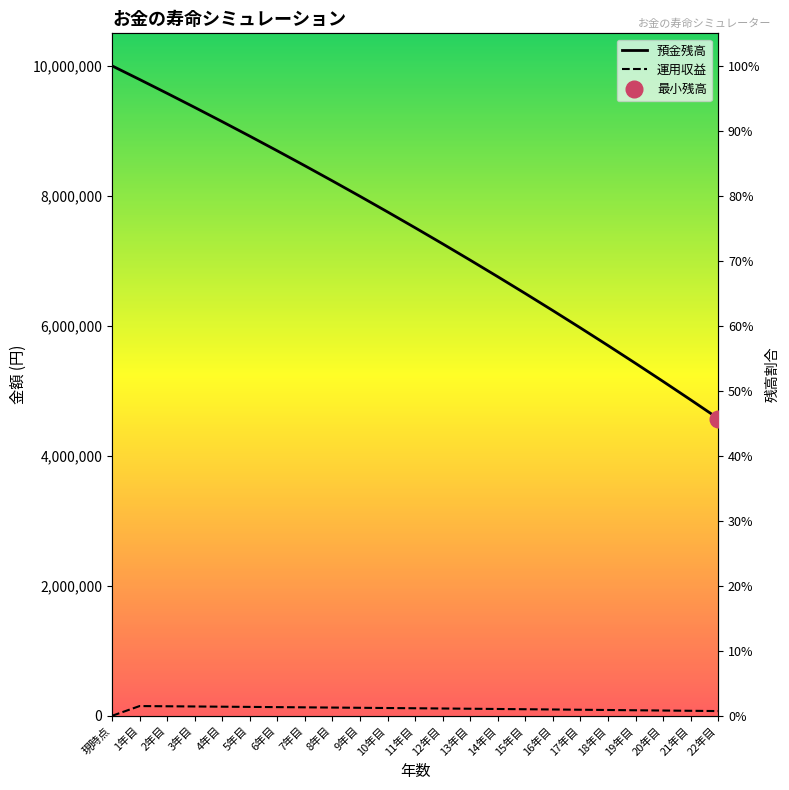

True or false: 運用収益 and 預金残高 cross at least once.

False